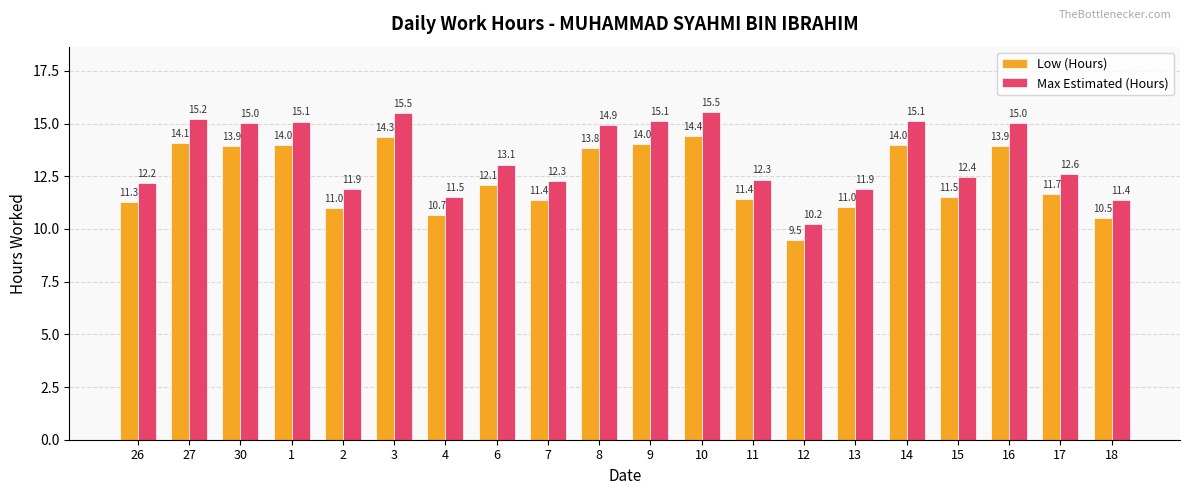

Which category has the lowest value in the Low (Hours) series?

12